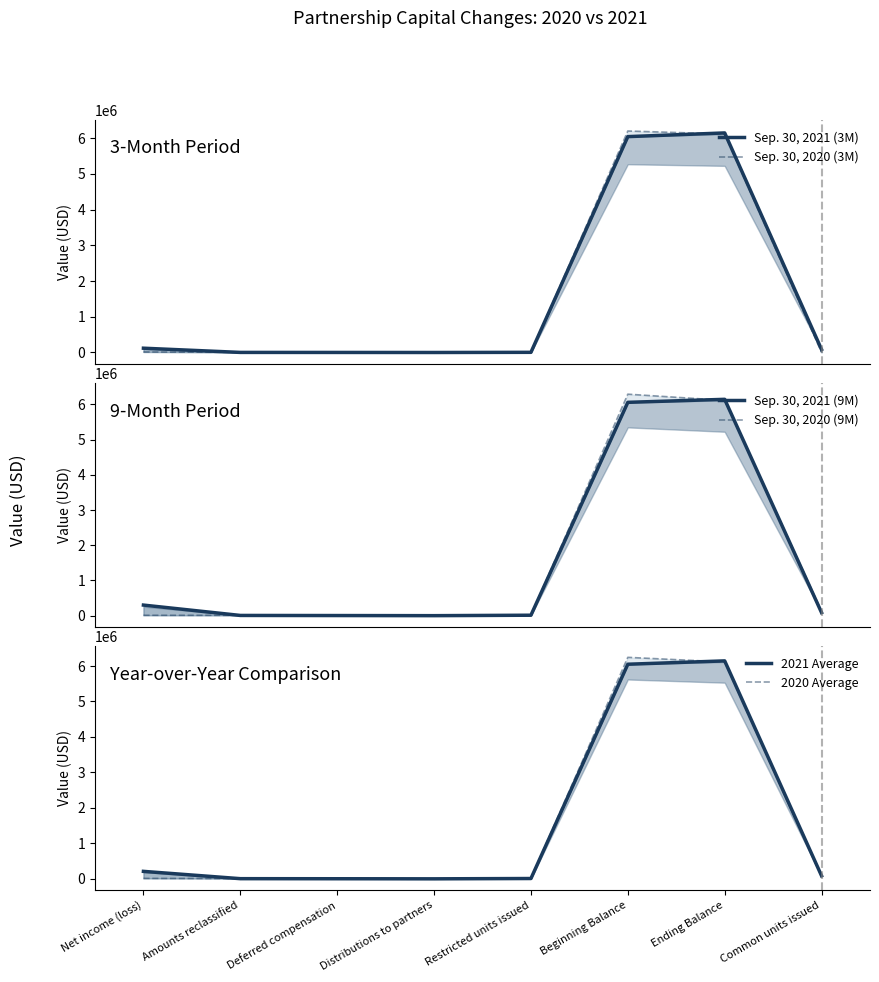

What are all the series names shown in the legend?

Sep. 30, 2021 (3M), Sep. 30, 2020 (3M), Sep. 30, 2021 (9M), Sep. 30, 2020 (9M), 2021 Average, 2020 Average